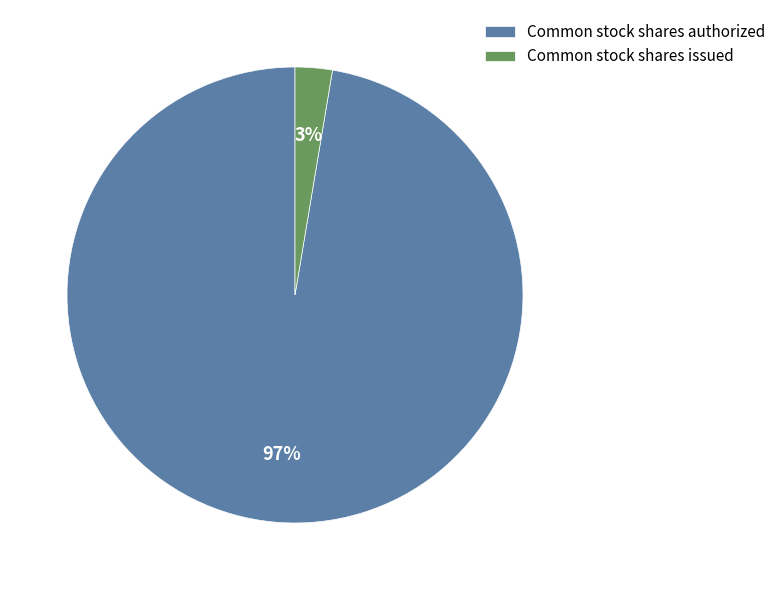

What percentage is the Common stock shares issued slice, to the nearest percent?

3%